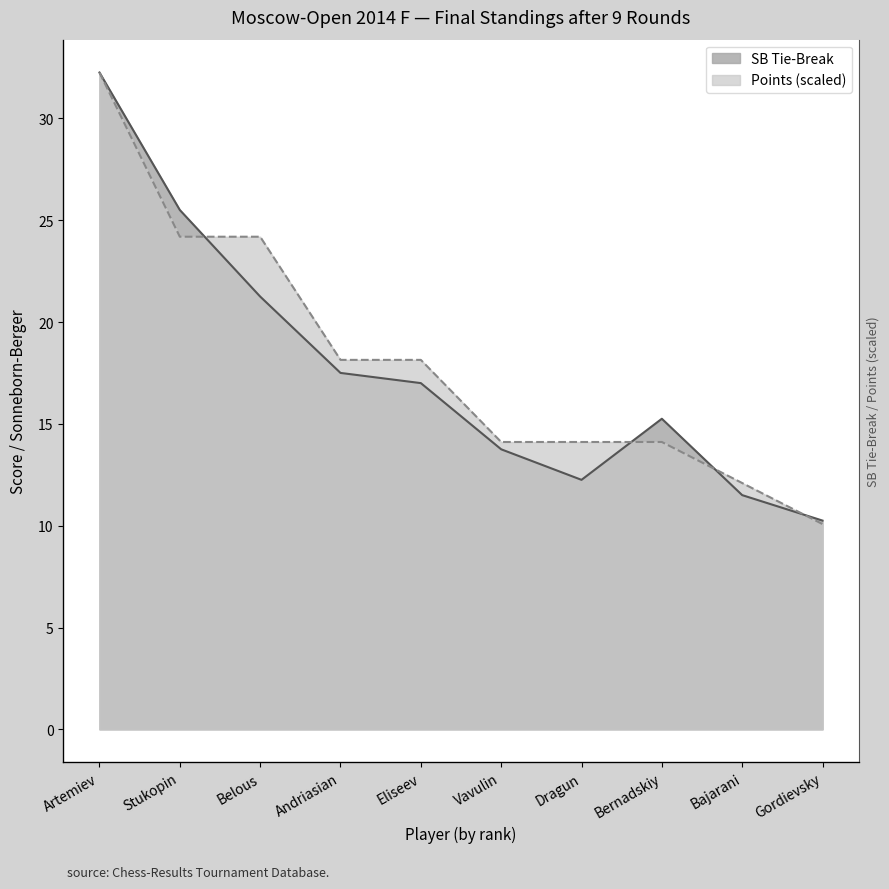

What is the difference between the maximum and minimum values in the Points series?

22.2